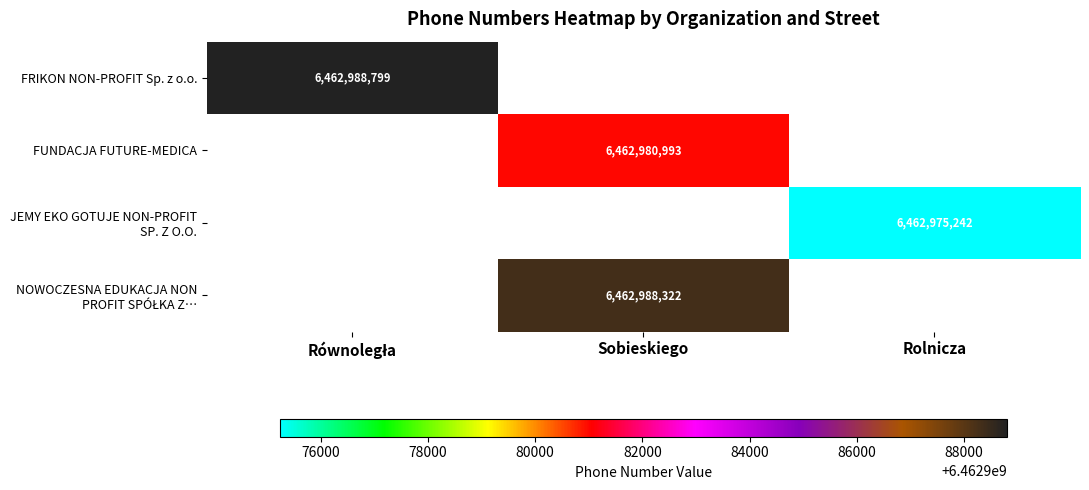

Which series has the widest spread of values?

FRIKON NON-PROFIT Sp. z o.o.